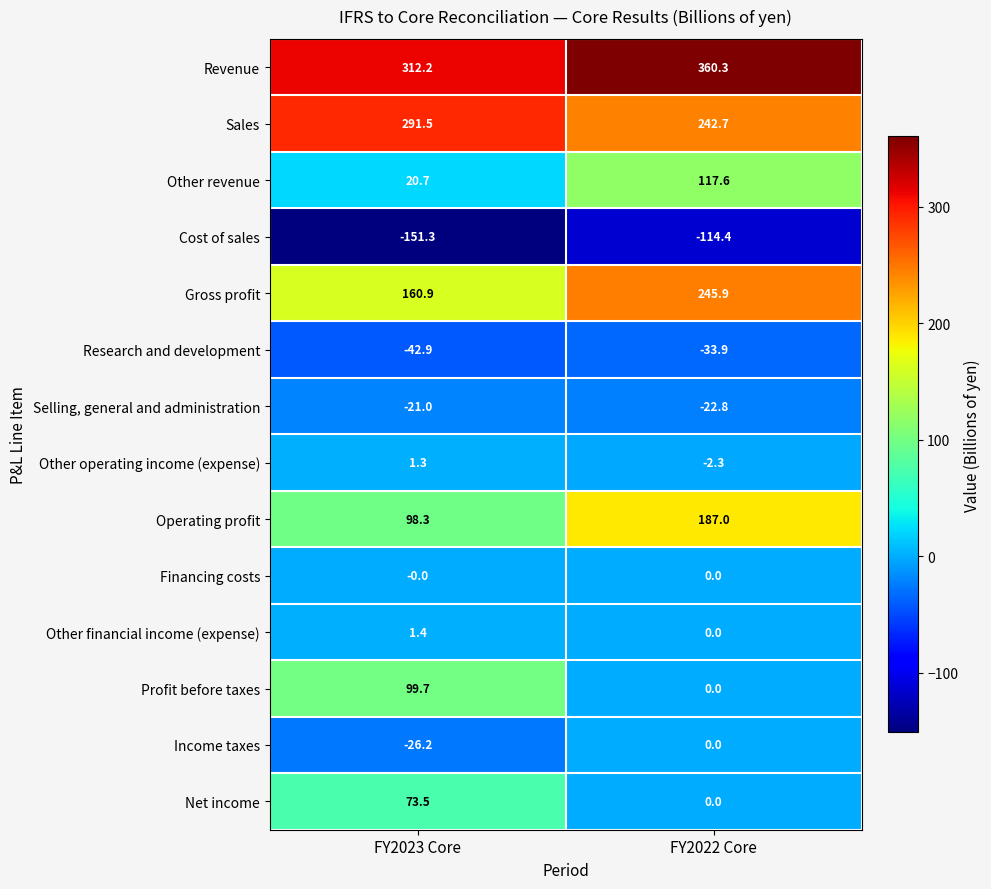

The Financing costs series shows -0.0 at FY2023 Core. True or false?

True